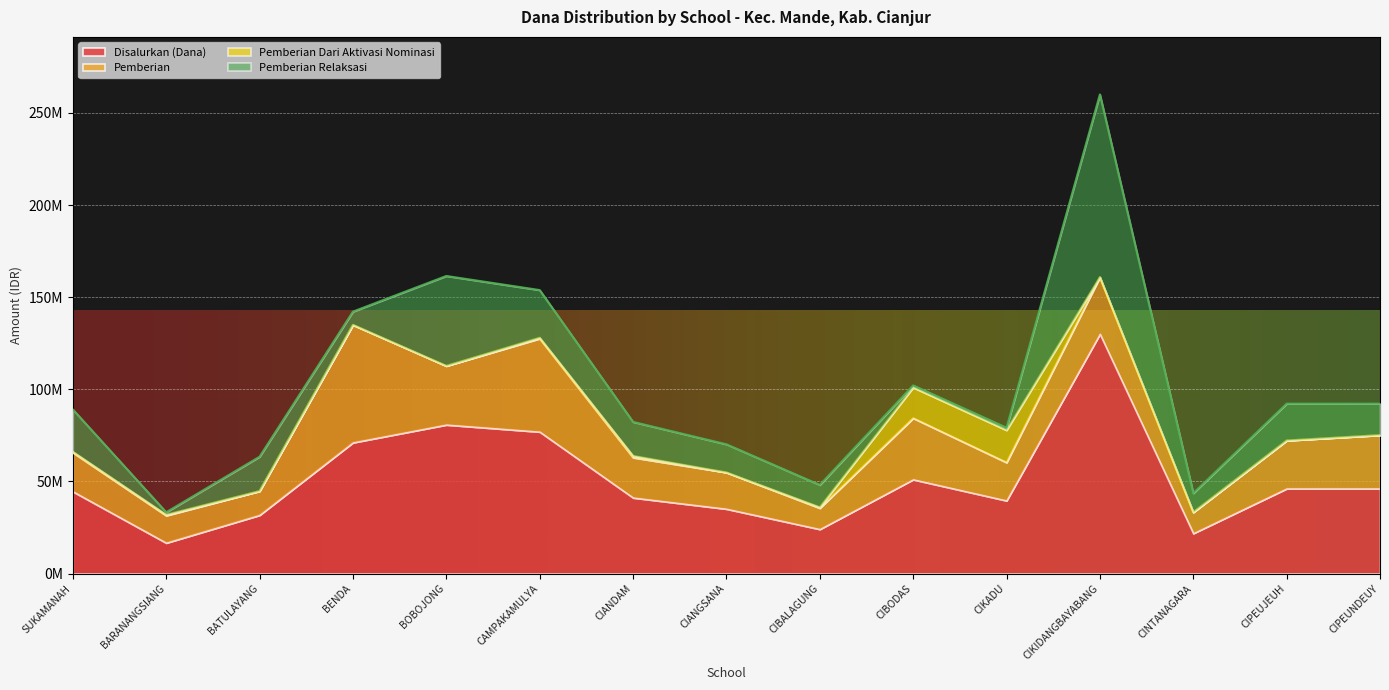

True or false: Disalurkan (Dana) has more than 2 points higher than both neighbors.

True